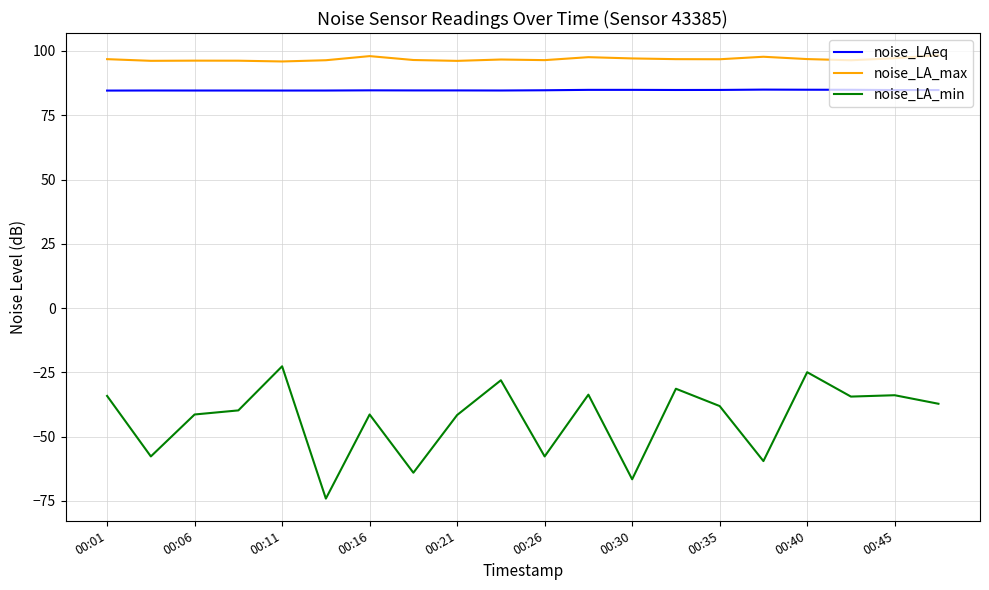

Which series has the widest spread of values?

noise_LA_min